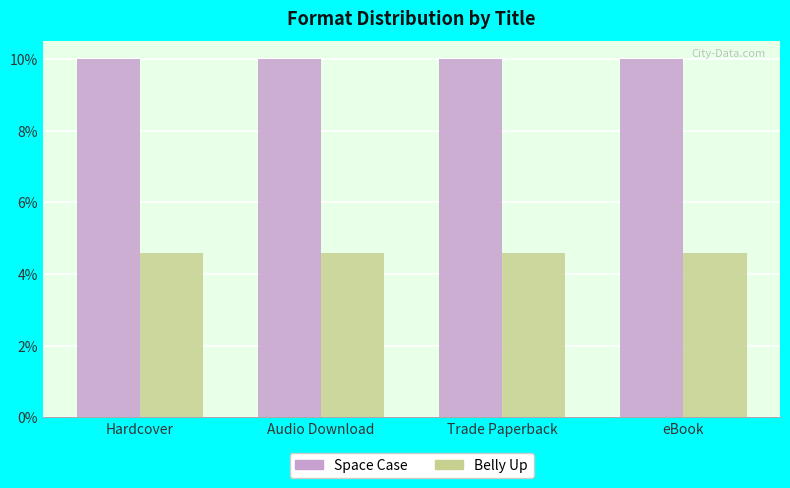

What is the spread (max minus min) of values at Trade Paperback?

5.4